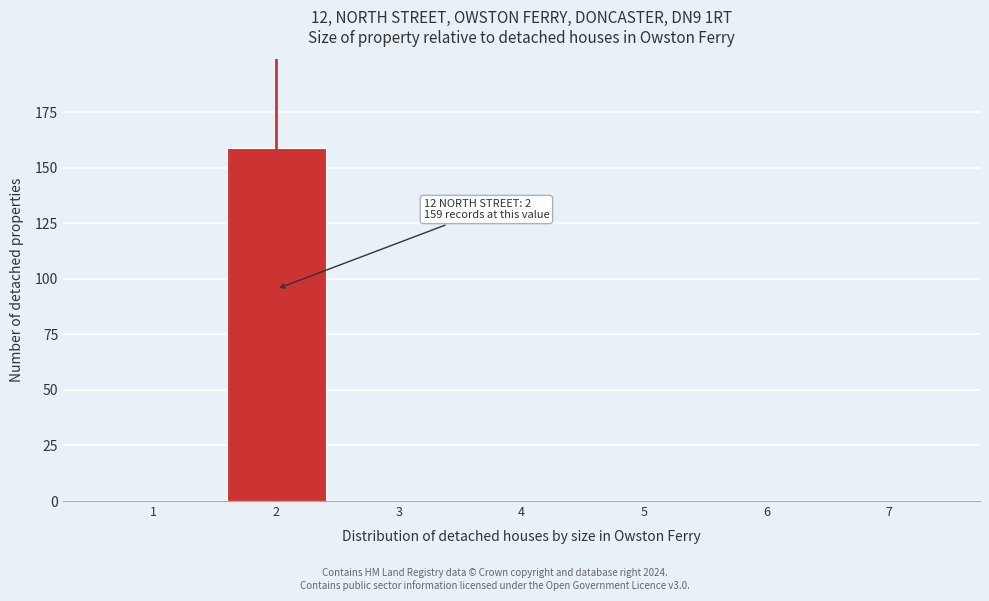

Reading left to right, what are all the values shown in this chart?

1=0	2=159	3=0	4=0	5=0	6=0	7=0